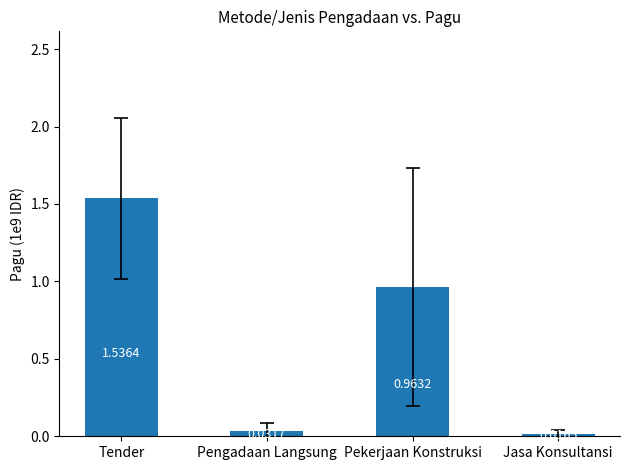

Where is the data nearest to the value 0?

Jasa Konsultansi